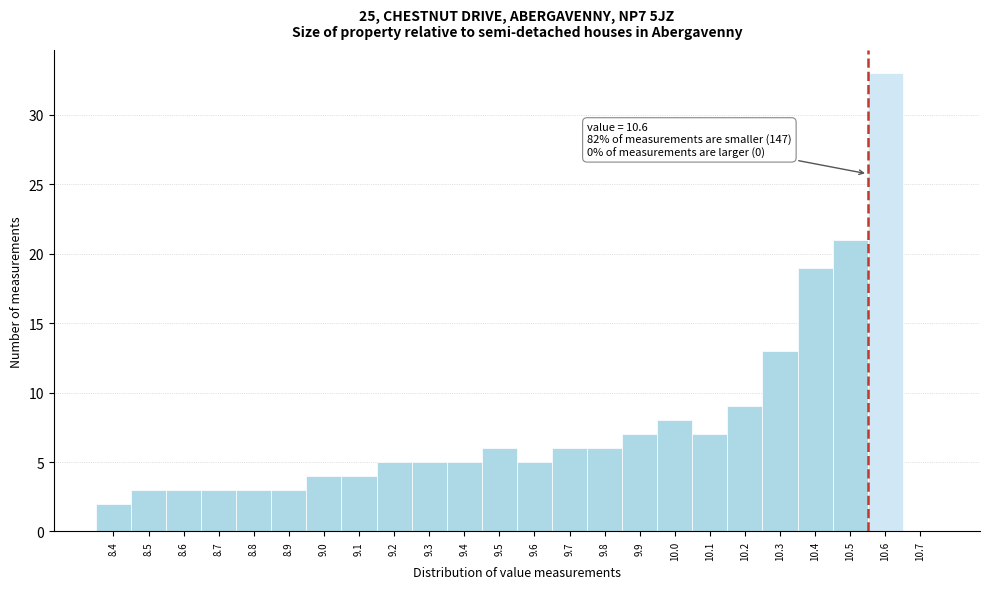

Reading left to right, list all the values displayed in this chart.

8.4=2	8.5=3	8.6=3	8.7=3	8.8=3	8.9=3	9.0=4	9.1=4	9.2=5	9.3=5	9.4=5	9.5=6	9.6=5	9.7=6	9.8=6	9.9=7	10.0=8	10.1=7	10.2=9	10.3=13	10.4=19	10.5=21	10.6=33	10.7=0